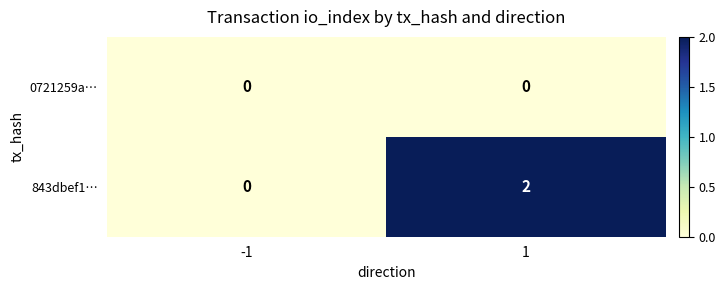

Rank the series by their average value, from lowest to highest.

0721259a…, 843dbef1…